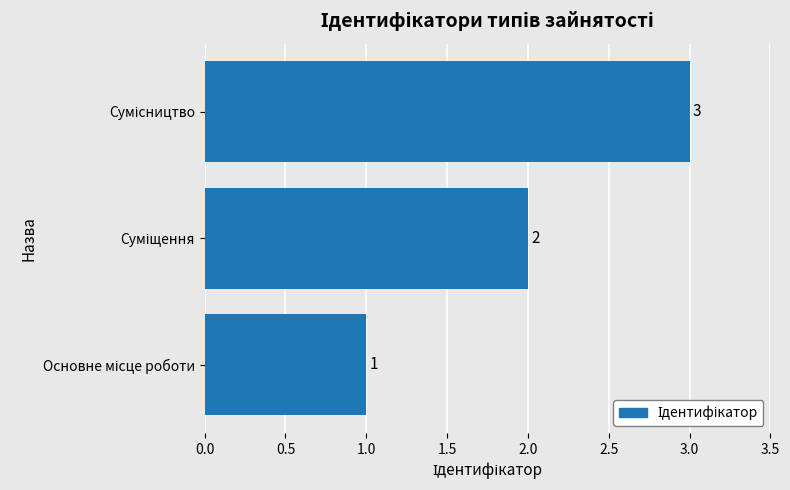

What is the sum of all values?

6